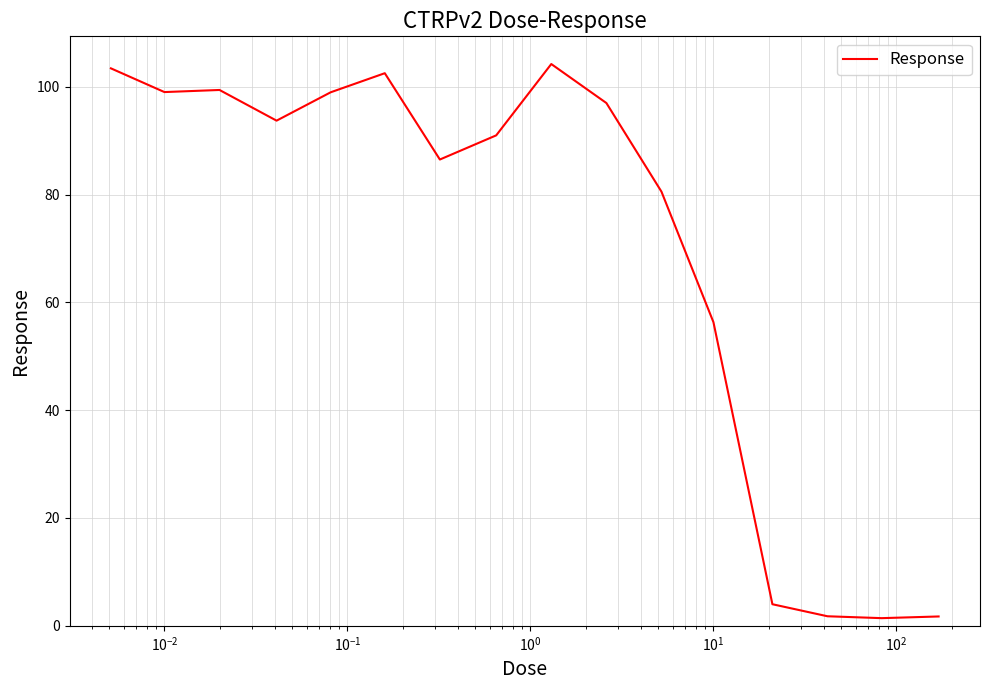

Is this an area chart (filled region under the line)?

No